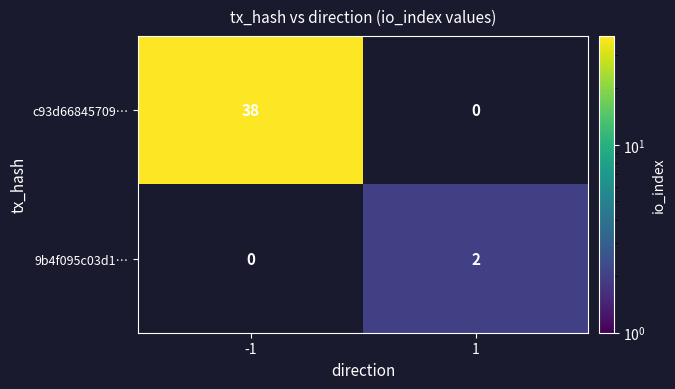

The value of 9b4f095c03d1… at 1 is 2. True or false?

True